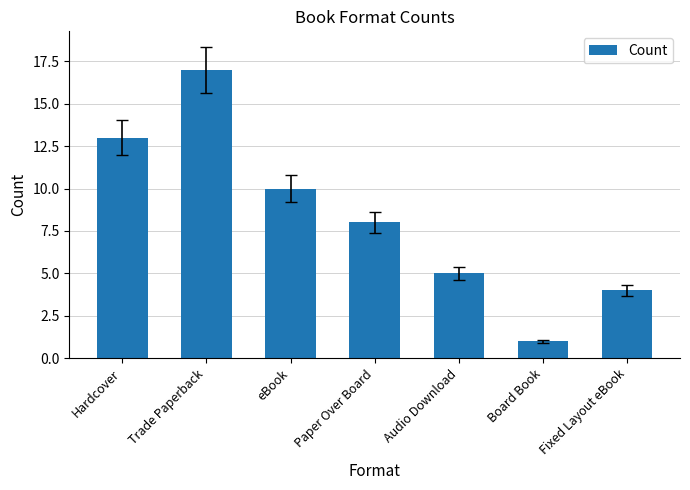

Count the number of data series in this chart.

1